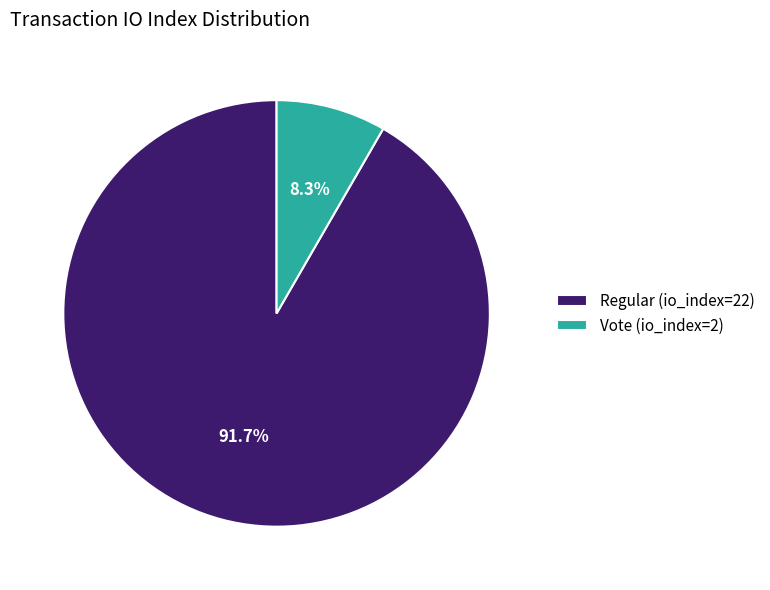

What portion of the pie excludes Regular (io_index=22)?

8.3%